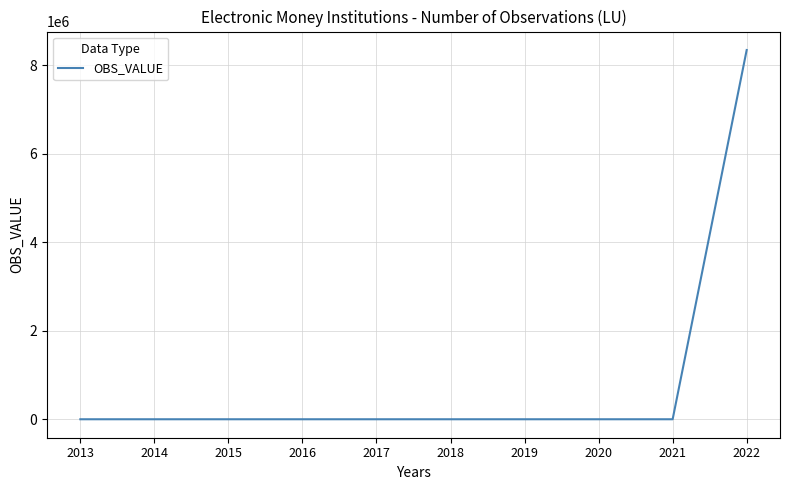

The chart shows a value of -3804609 at 2018. True or false?

False